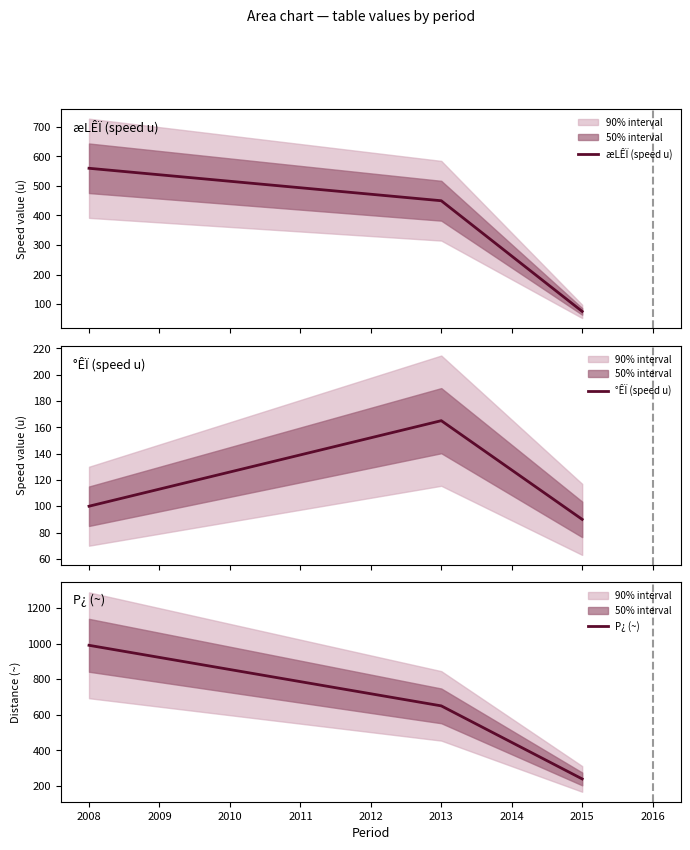

Does the chart have visible grid lines?

No